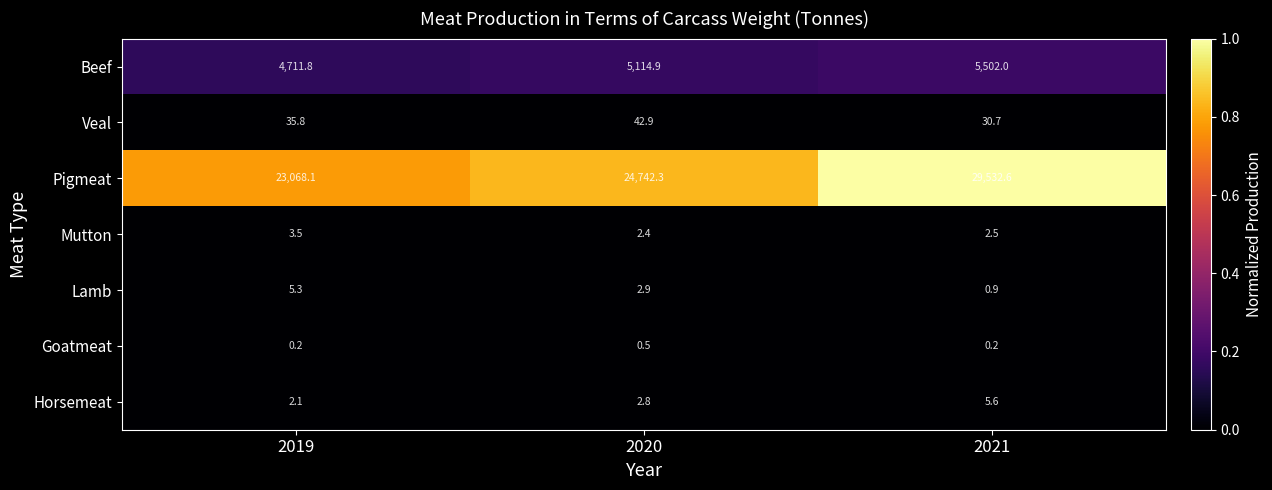

Reading left to right, transcribe all the data shown in this chart.

Beef: 2019=4711.8	2020=5114.9	2021=5502.0
Veal: 2019=35.8	2020=42.9	2021=30.7
Pigmeat: 2019=23068.1	2020=24742.3	2021=29532.6
Mutton: 2019=3.5	2020=2.4	2021=2.5
Lamb: 2019=5.3	2020=2.9	2021=0.9
Goatmeat: 2019=0.2	2020=0.5	2021=0.2
Horsemeat: 2019=2.1	2020=2.8	2021=5.6